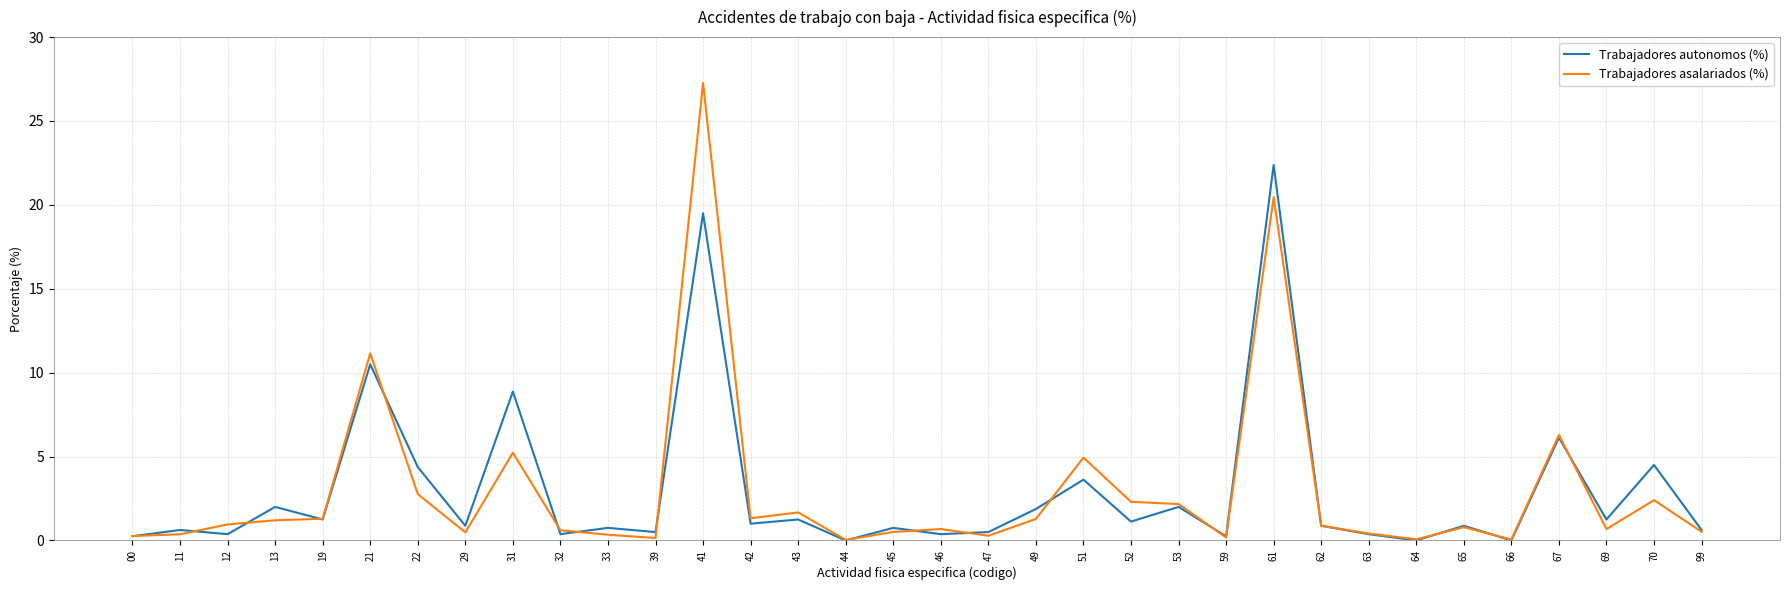

The Trabajadores asalariados (%) series shows 0.6 at 32. True or false?

True